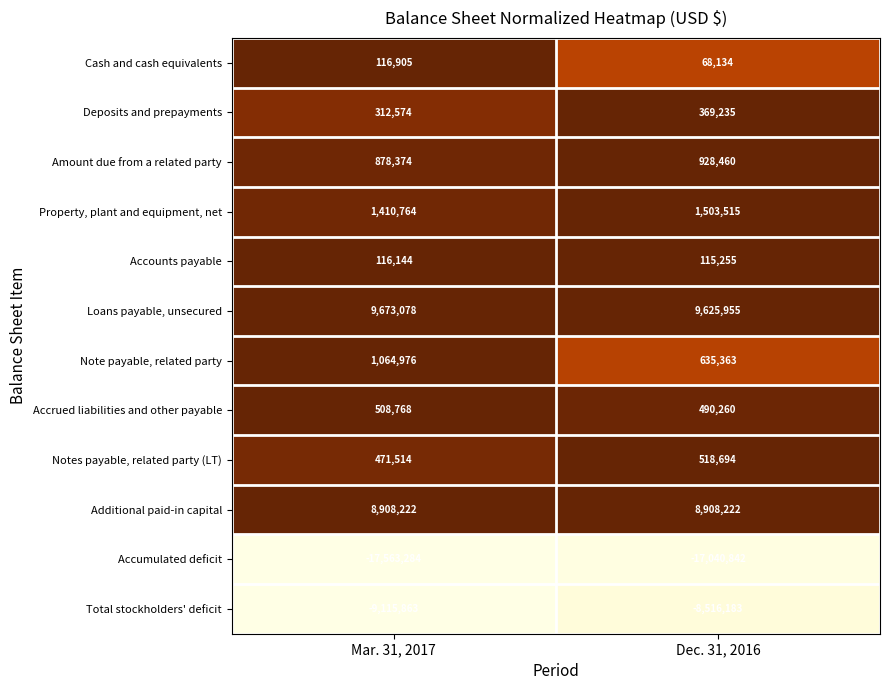

Which series has the widest spread of values?

Total stockholders' deficit